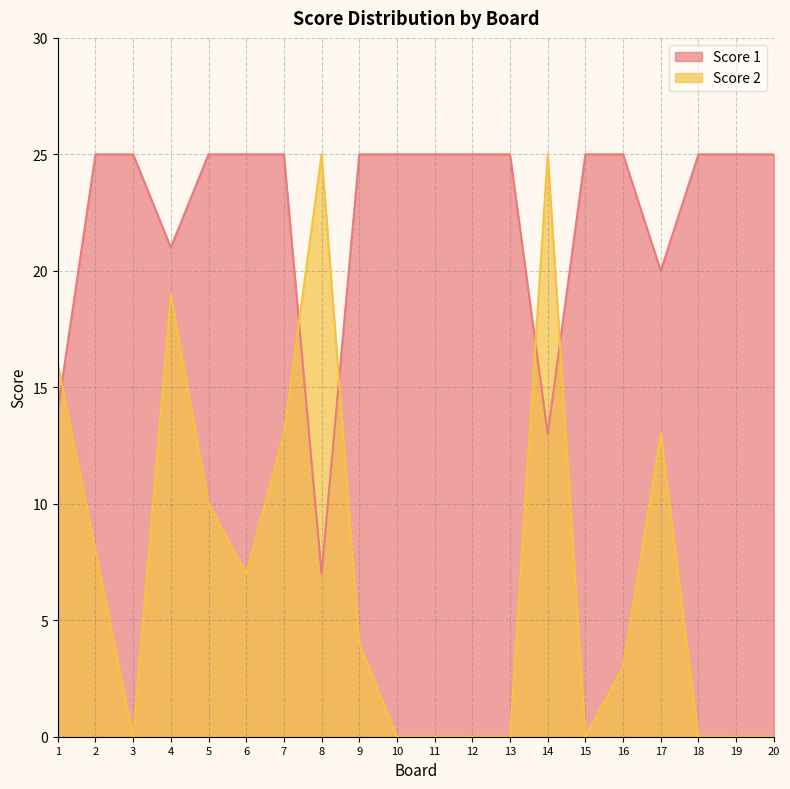

What is the average value of the Score 1 series?

22